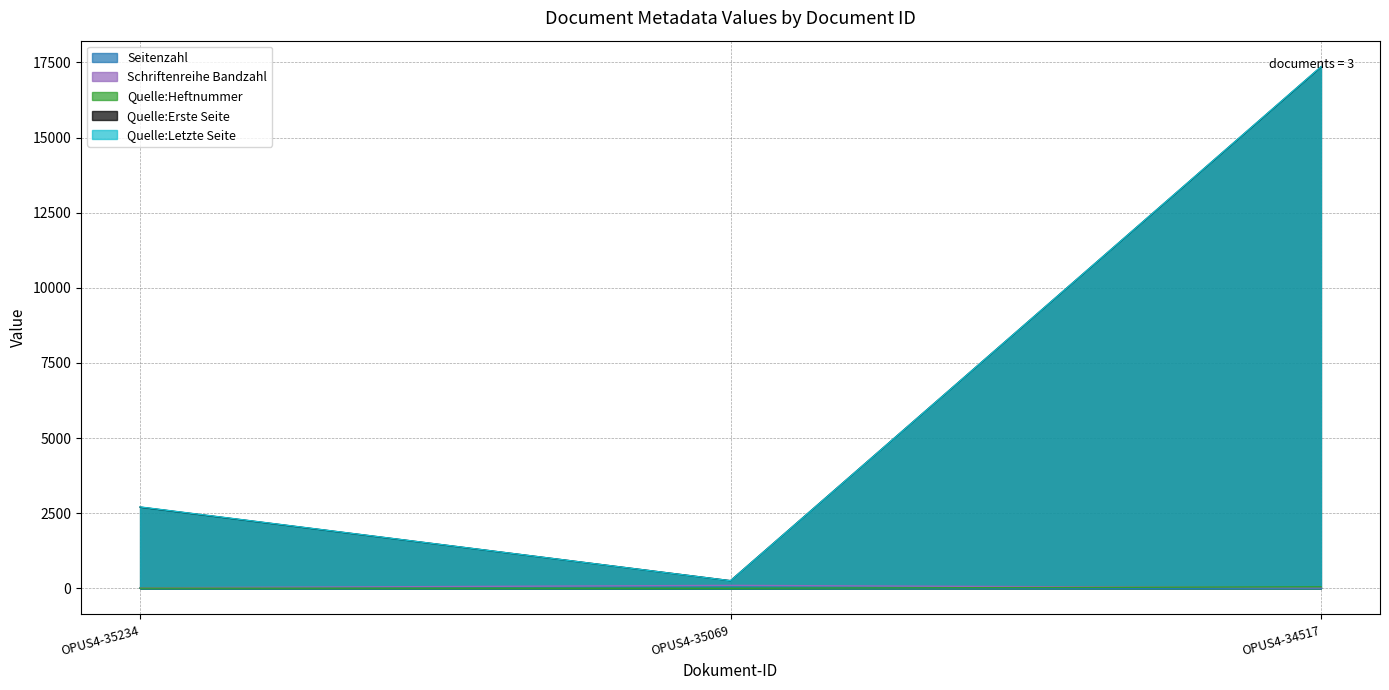

What is the sum of the Quelle:Letzte Seite values at OPUS4-34517 and OPUS4-35069?

17612